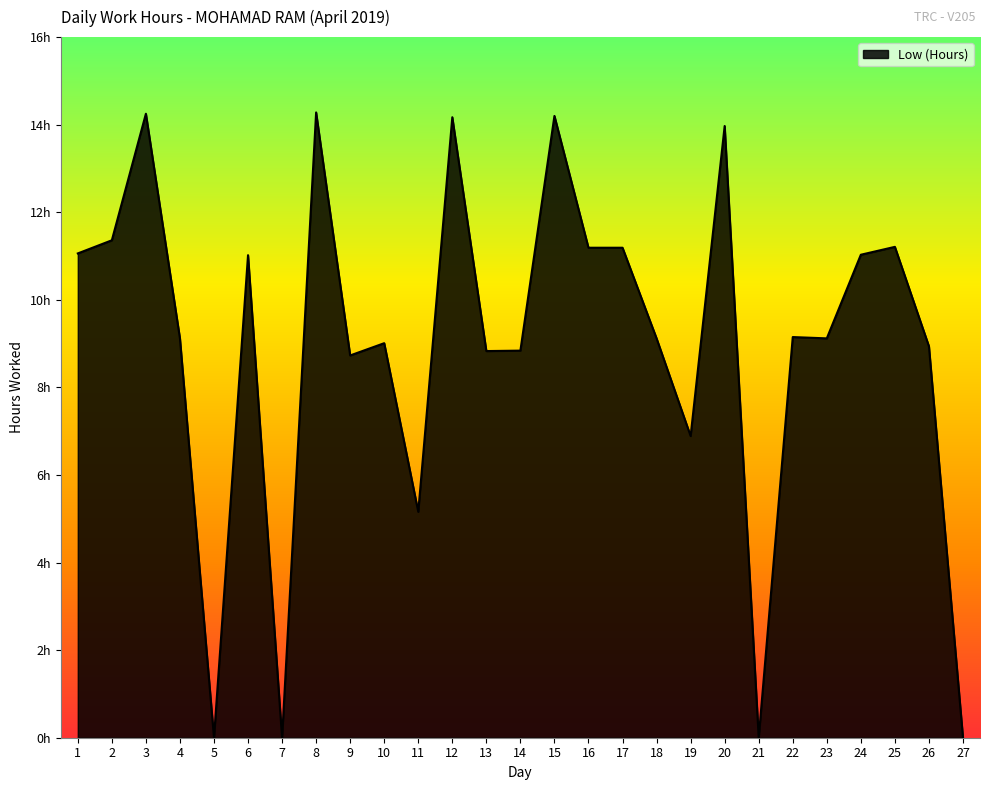

Rank the categories by value from lowest to highest.

5, 7, 21, 27, 11, 19, 9, 13, 14, 26, 10, 4, 18, 23, 22, 6, 24, 1, 16, 17, 25, 2, 20, 12, 15, 3, 8